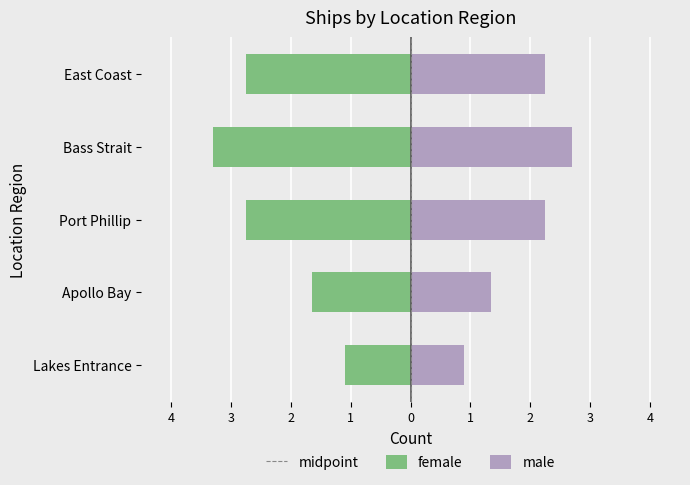

What is the label of the 4th bar from the left?

Bass Strait